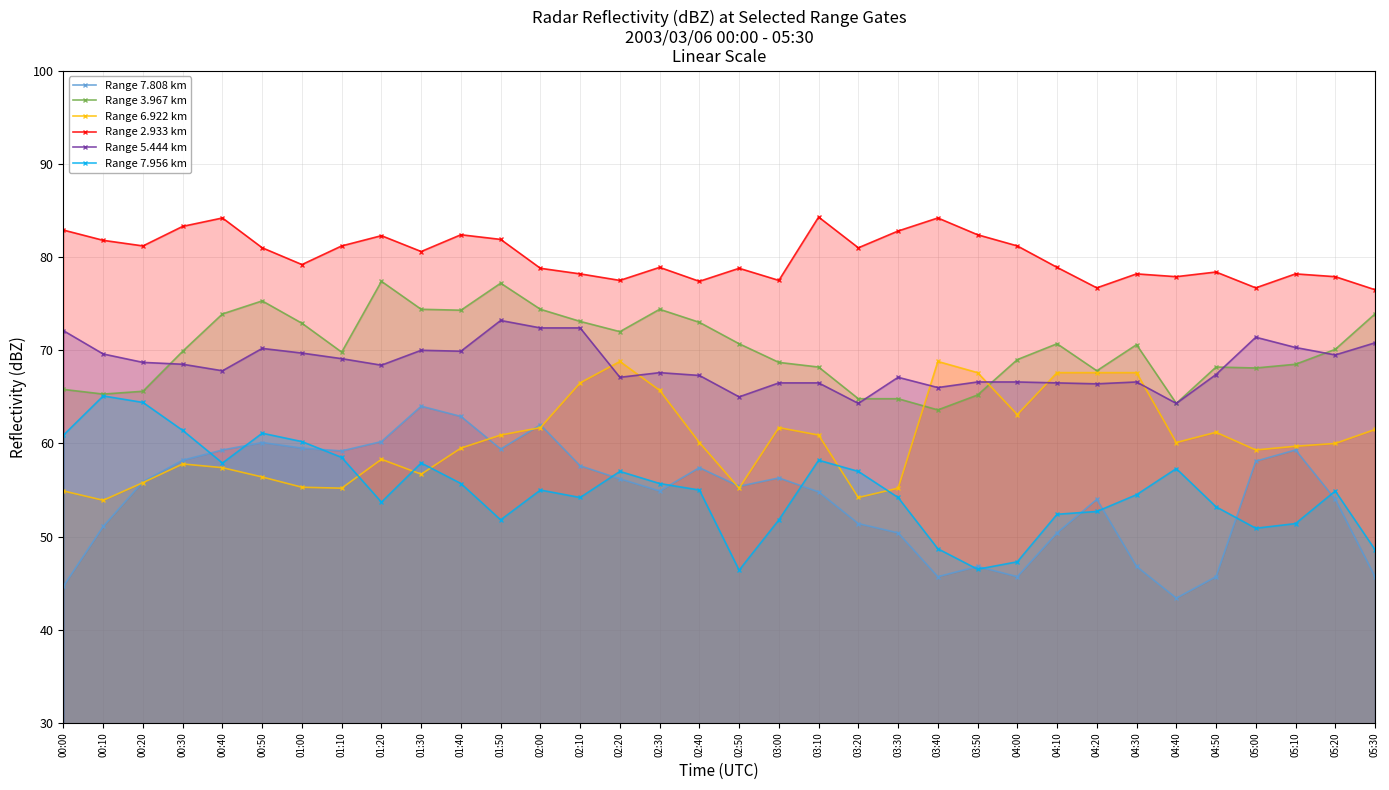

What is the label of the 19th point from the right?

02:30